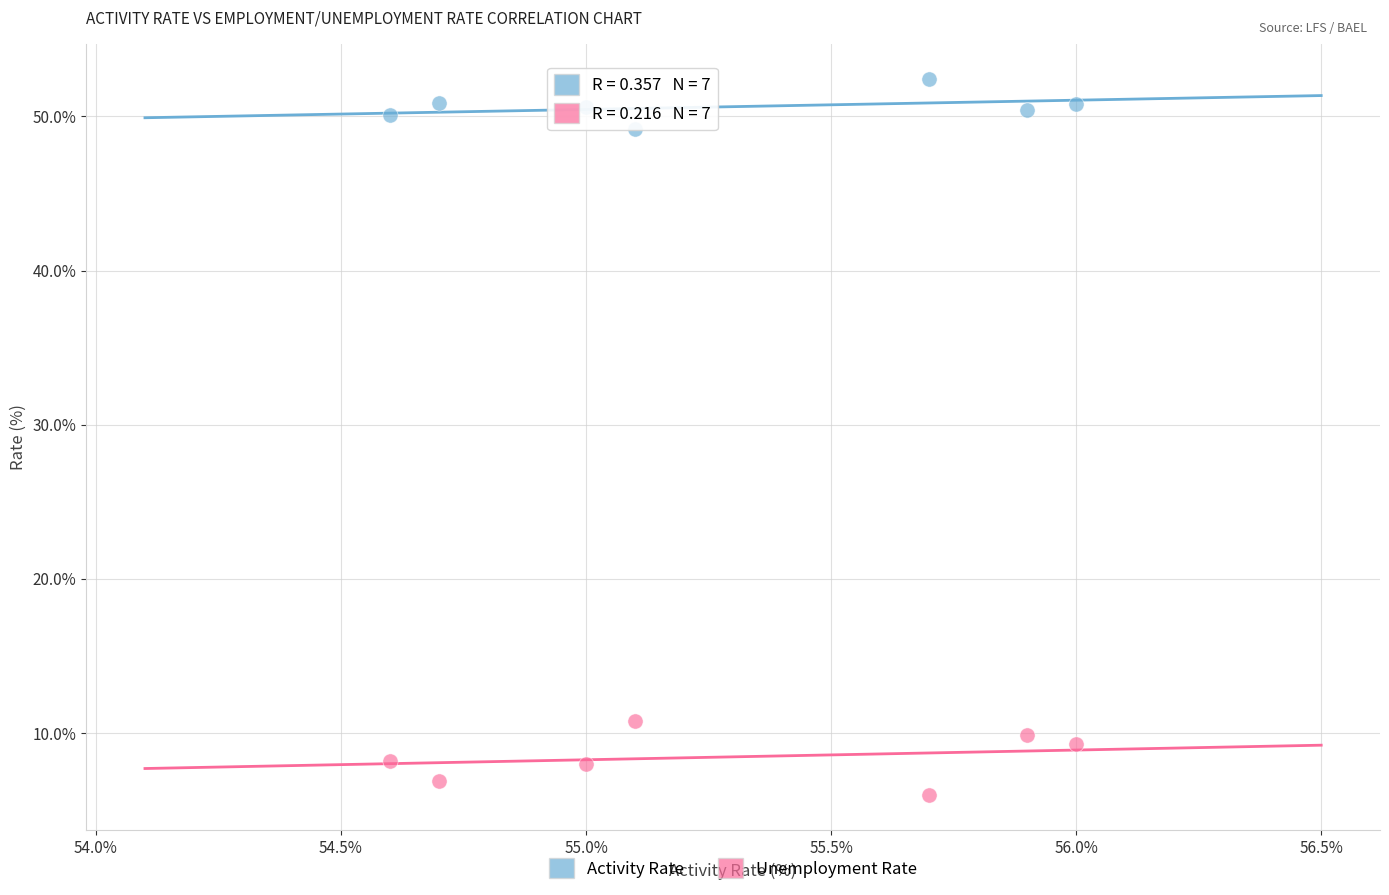

Across all data points, what is the range of X values (max minus min)?

1.4